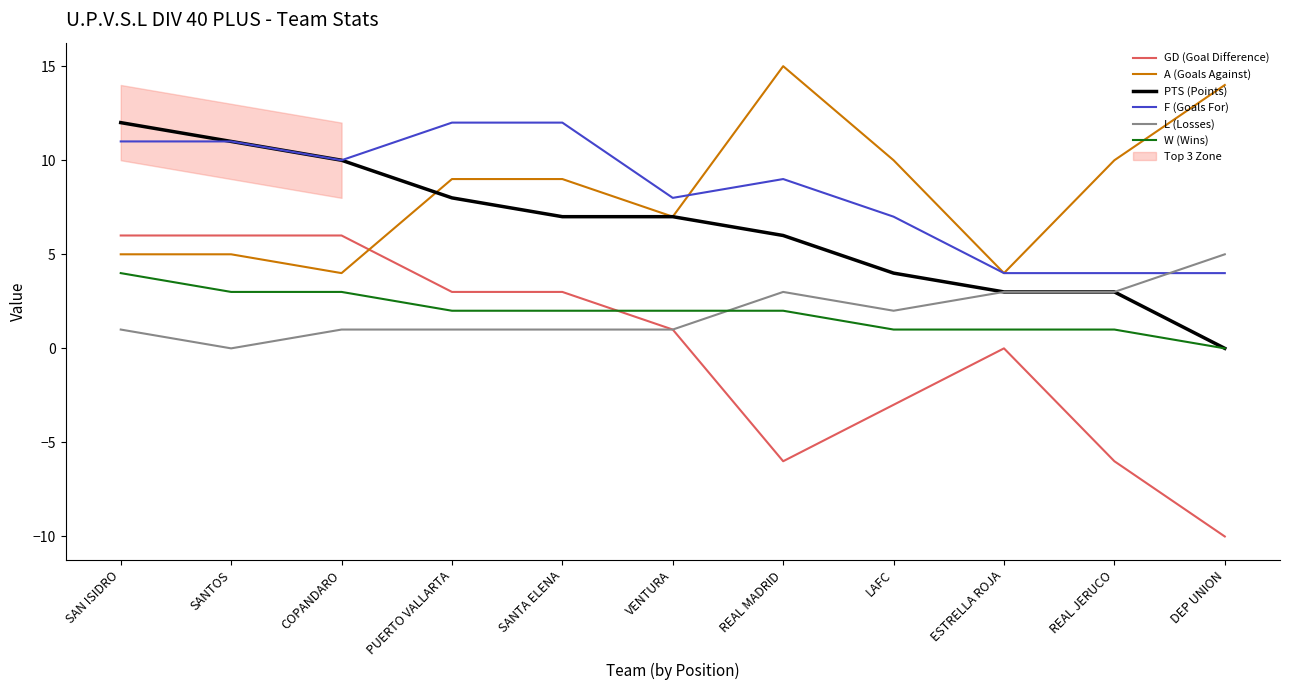

What are all the series names shown in the legend?

GD (Goal Difference), A (Goals Against), PTS (Points), F (Goals For), L (Losses), W (Wins)